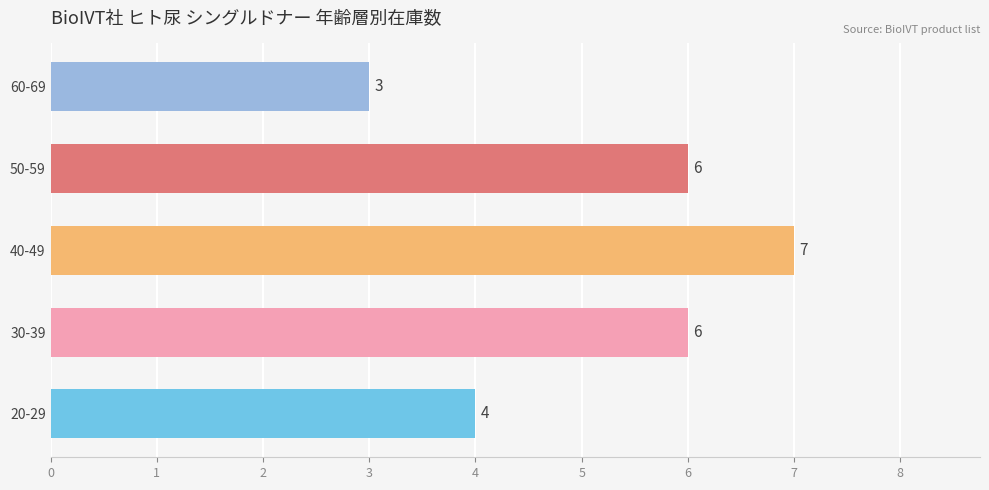

What is the smallest value displayed?

3